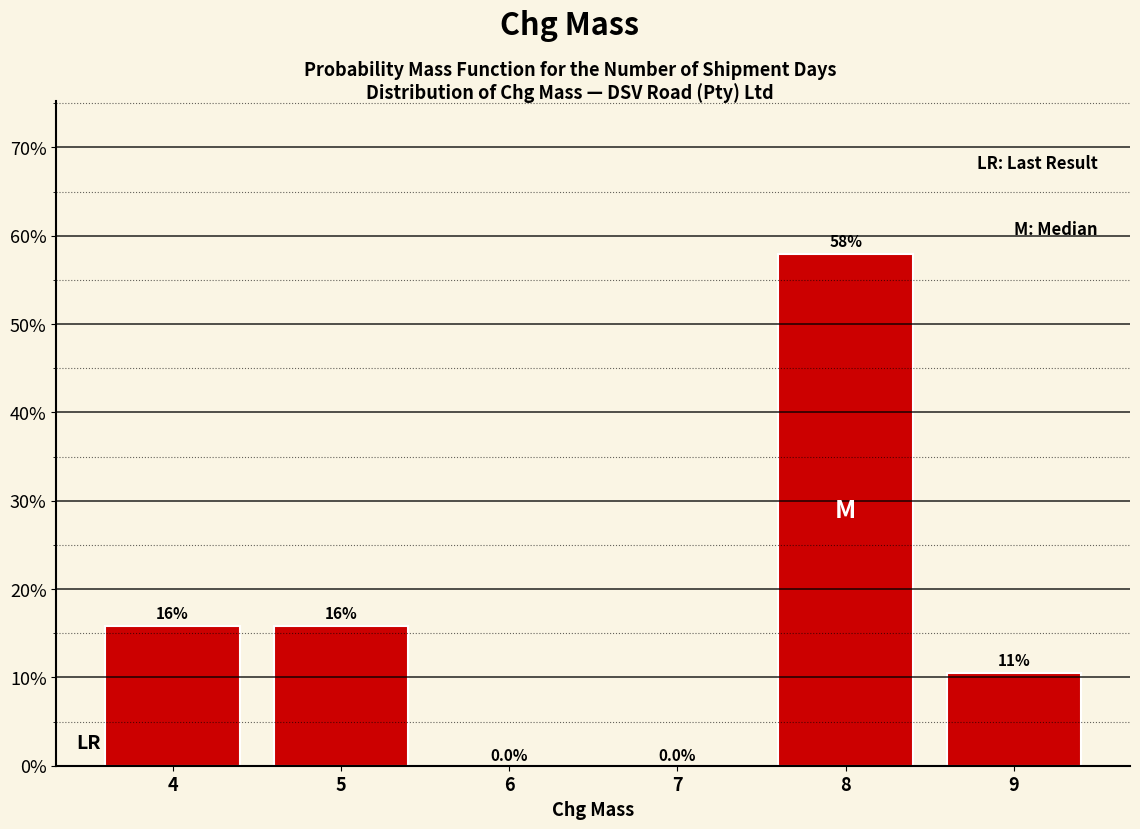

Which range on the x-axis has the tallest bar?

7.5 to 8.5